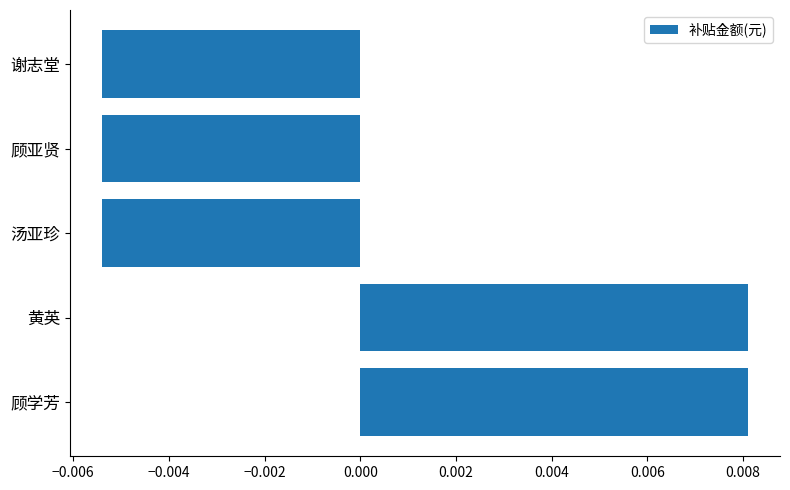

Between 顾学芳 and 谢志堂, which is larger?

顾学芳